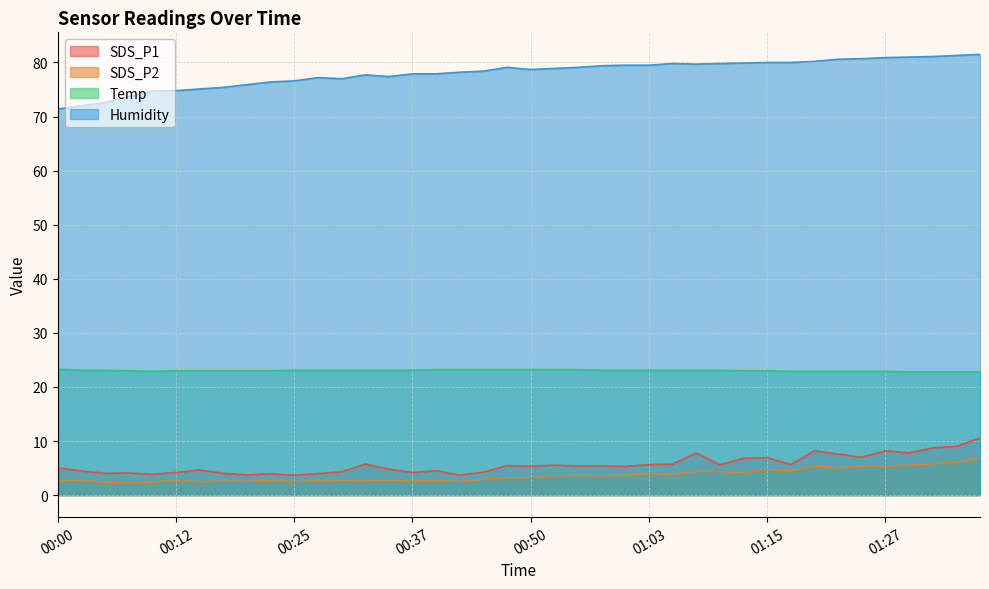

How many values in the Humidity series are below 78?

17